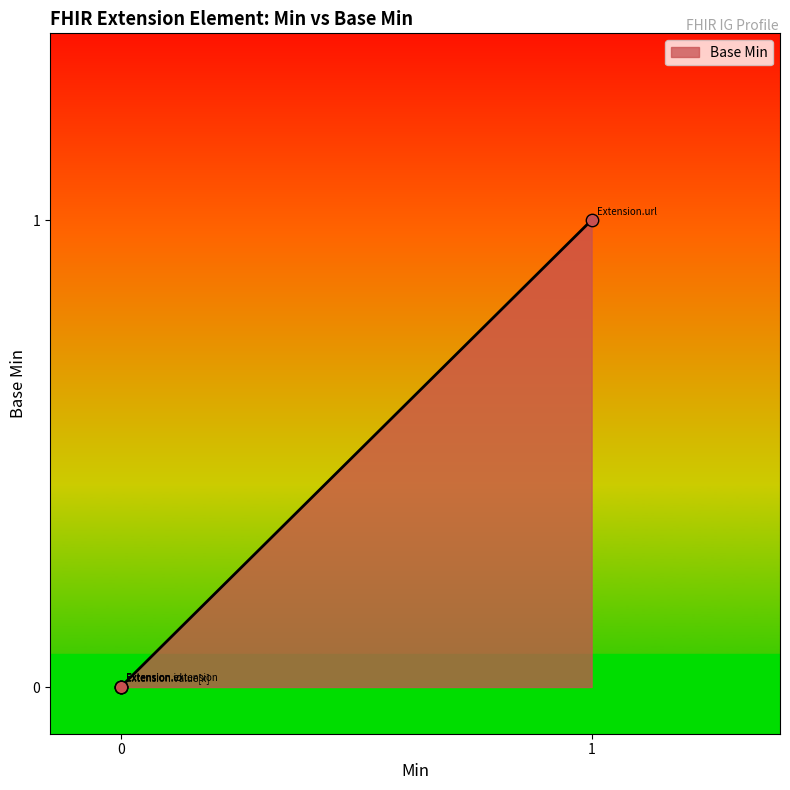

Does the chart have visible grid lines?

No